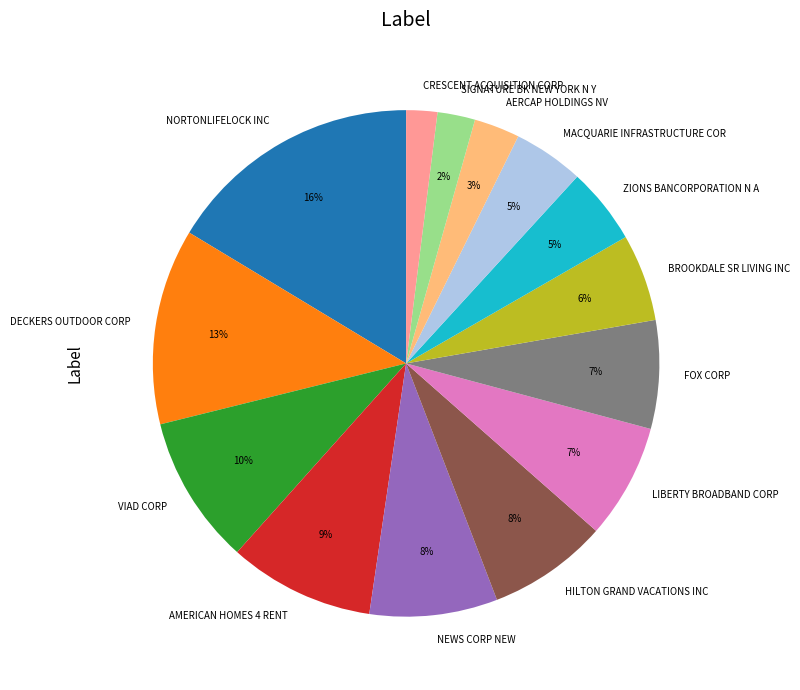

Is there any slice that represents more than half of the pie?

No